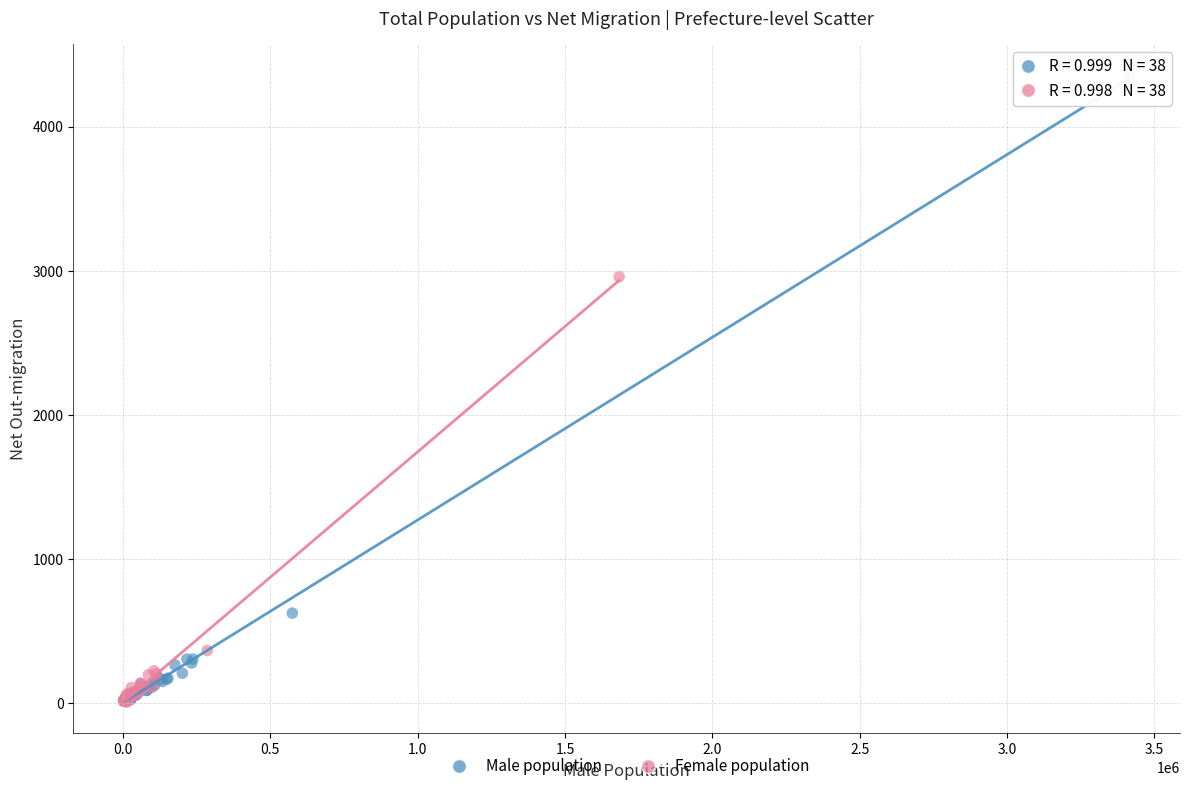

Which series has the largest Y range (max minus min)?

Male population